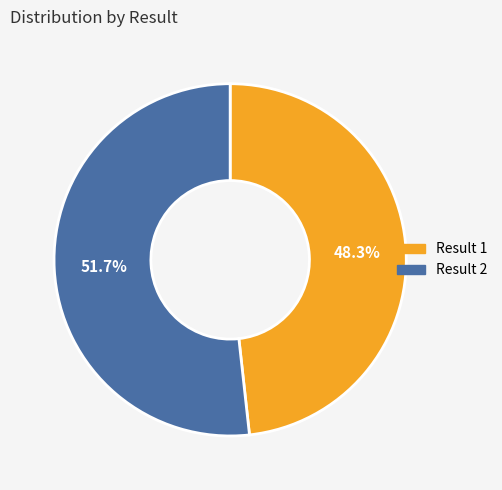

How many slices are in this pie chart?

2